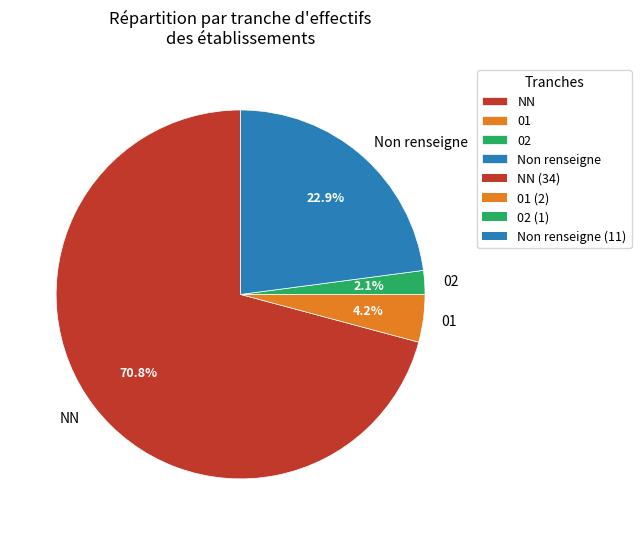

To the nearest percent, what is the combined percentage of 01 and 02?

6%